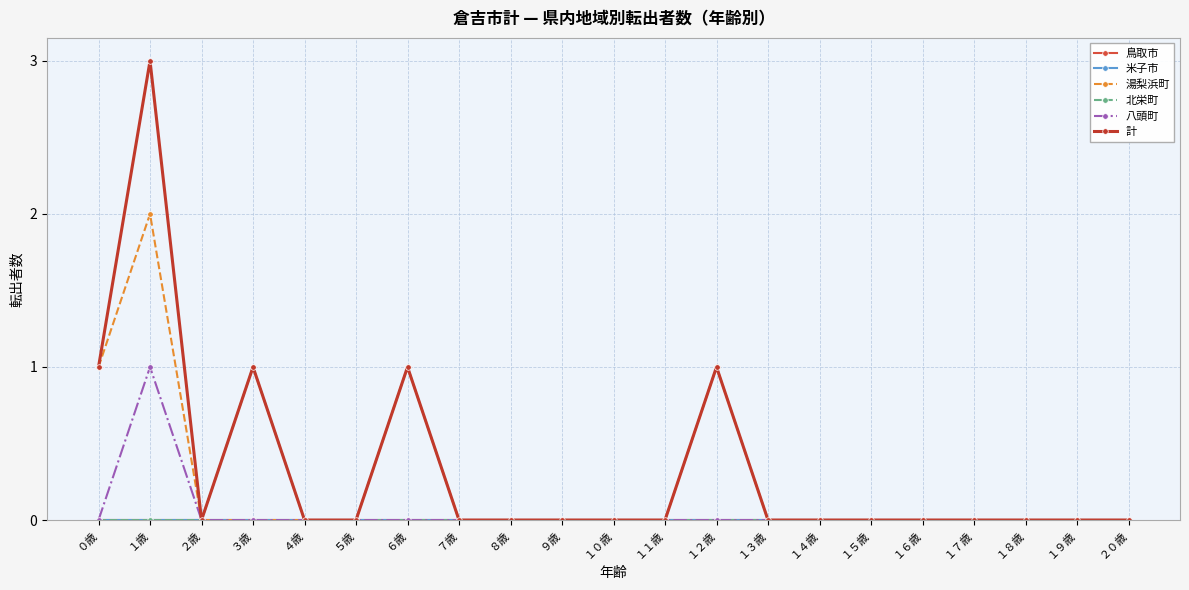

True or false: 湯梨浜町 has a value of 1 at ６歳.

True